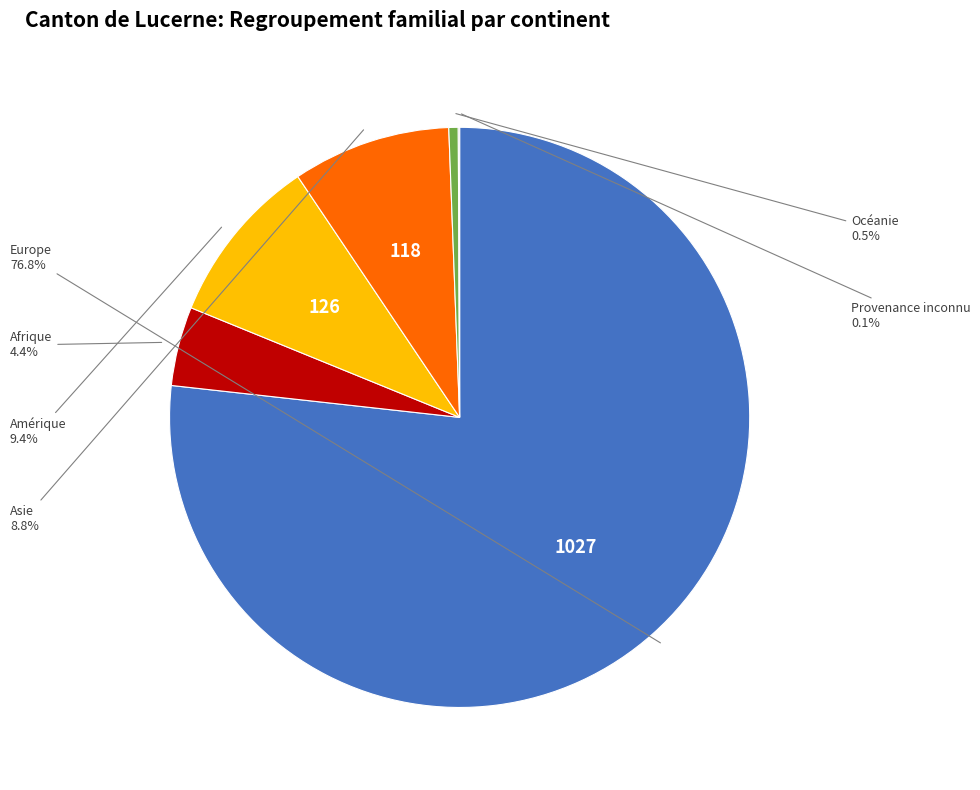

Does any single category account for the majority?

Yes